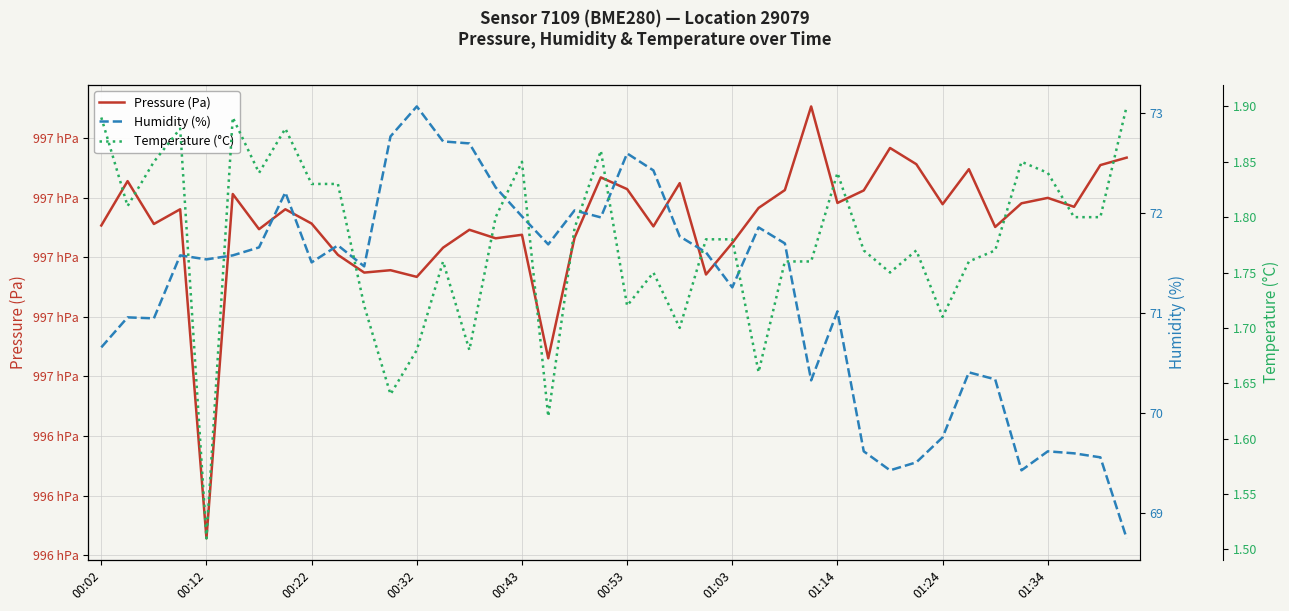

How many interior local valleys does the Humidity (%) series have?

10